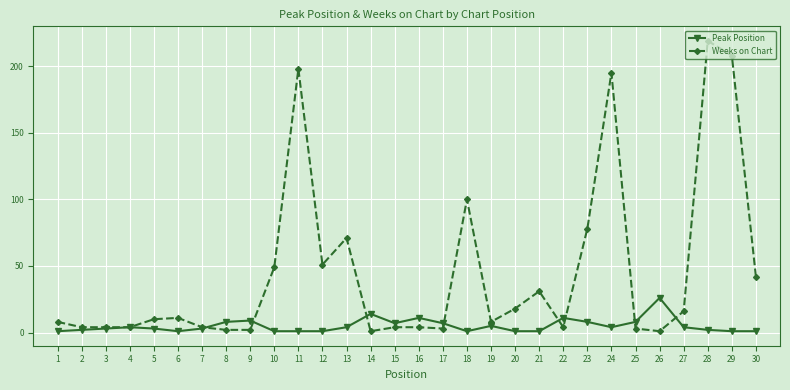

How many series are shown in this chart?

2